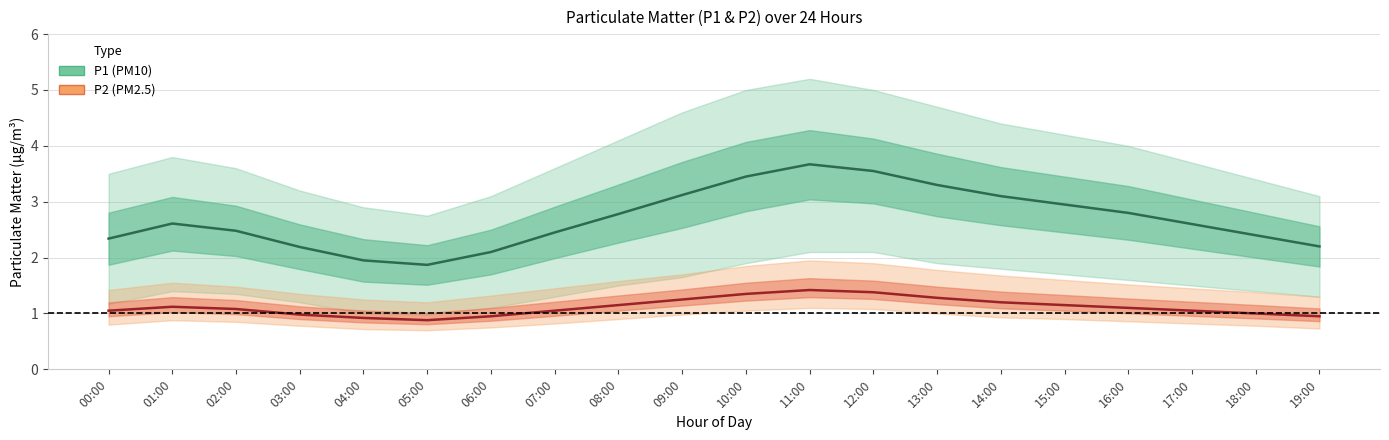

What is the sum of the P2 (PM2.5) values at 18:00 and 01:00?

2.1